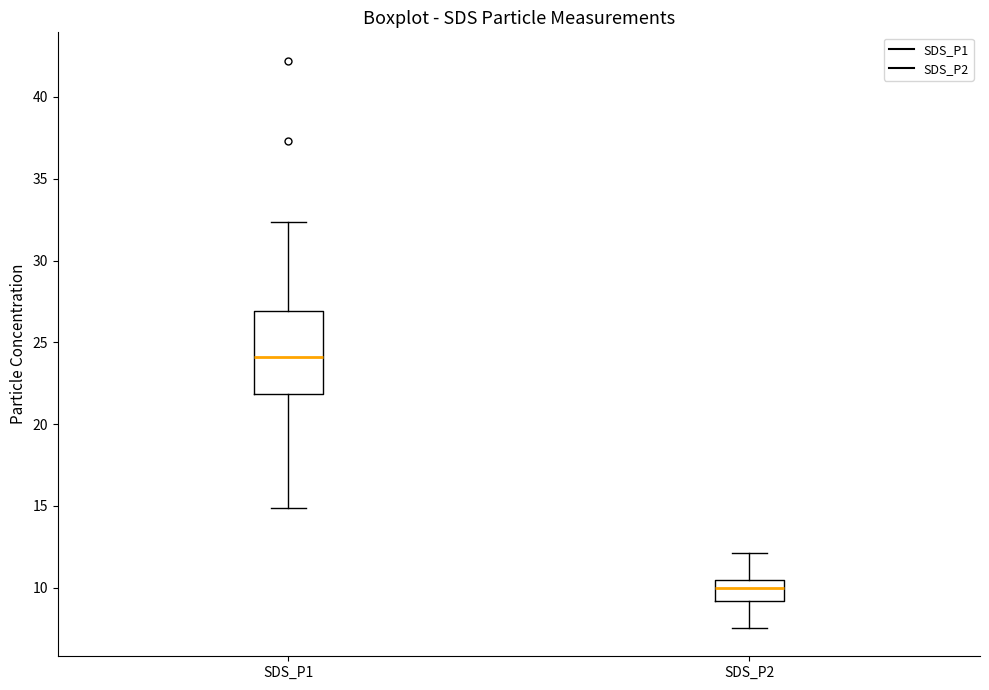

Which box has the lowest median line?

SDS_P2